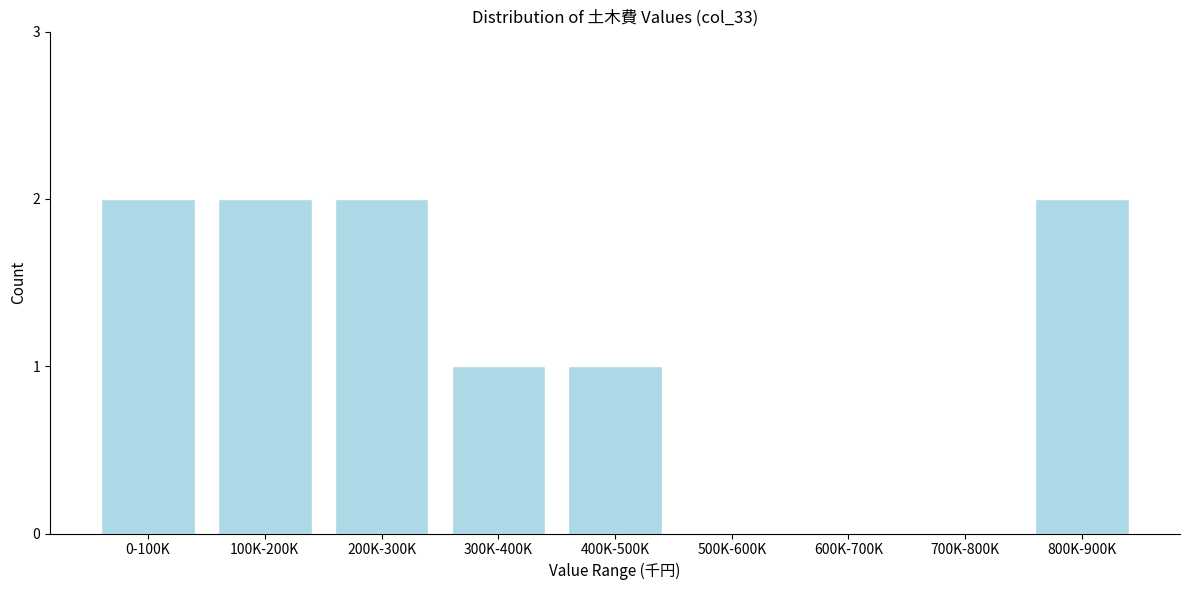

Reading right to left, transcribe all the data shown in this chart.

800K-900K=2	700K-800K=0	600K-700K=0	500K-600K=0	400K-500K=1	300K-400K=1	200K-300K=2	100K-200K=2	0-100K=2